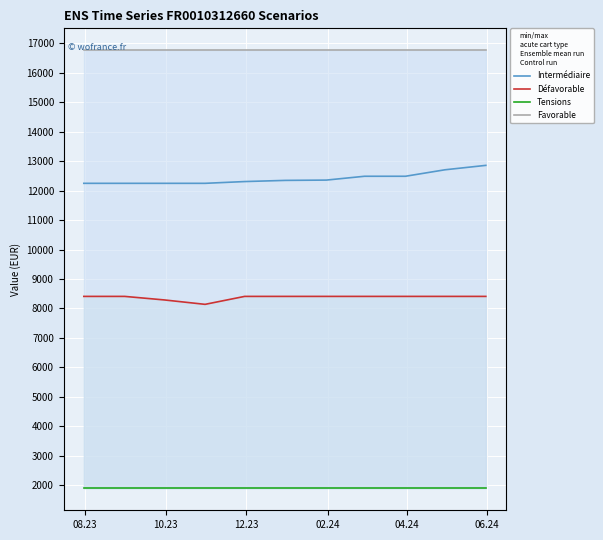

How many categories are shown in the chart?

11